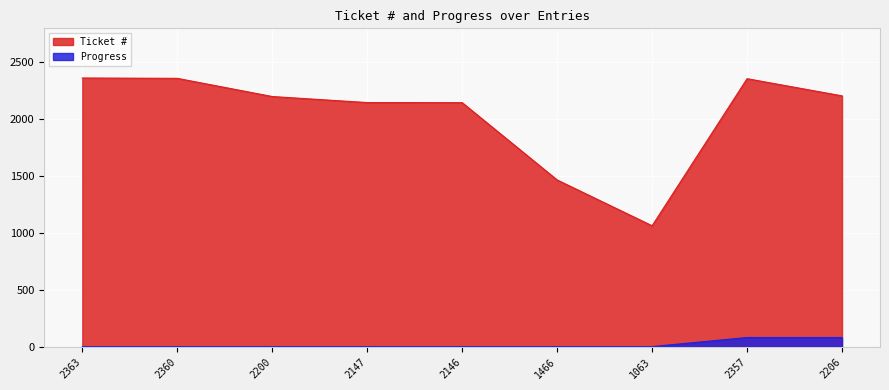

The Ticket # series shows 1352 at 2200. True or false?

False